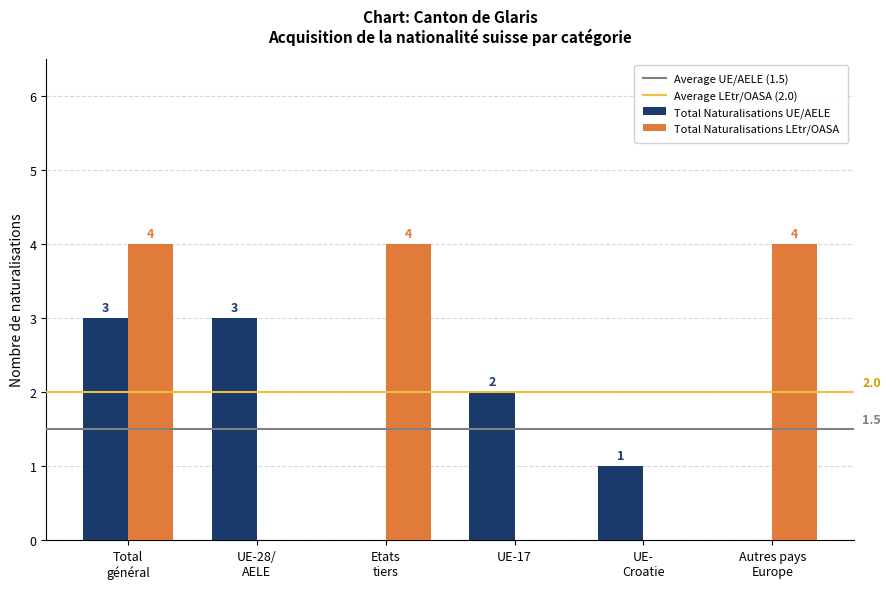

The Total Naturalisations UE/AELE series shows 1 at UE-17. True or false?

False